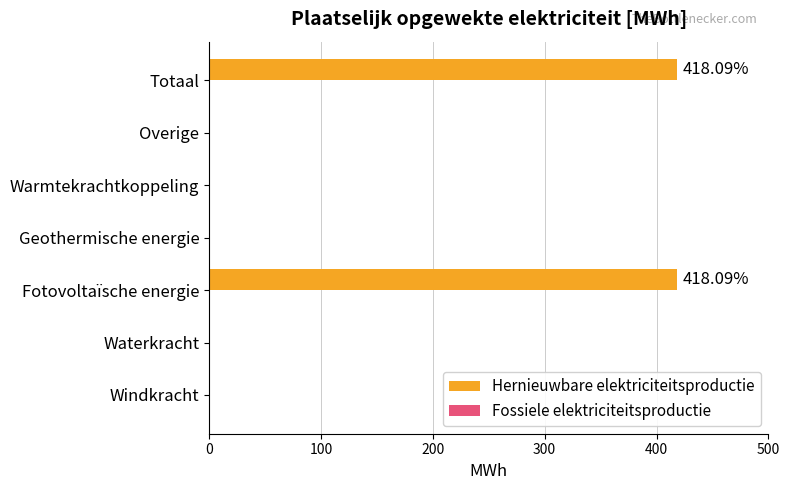

Which has a higher value, Geothermische energie or Fotovoltaïsche energie?

Fotovoltaïsche energie